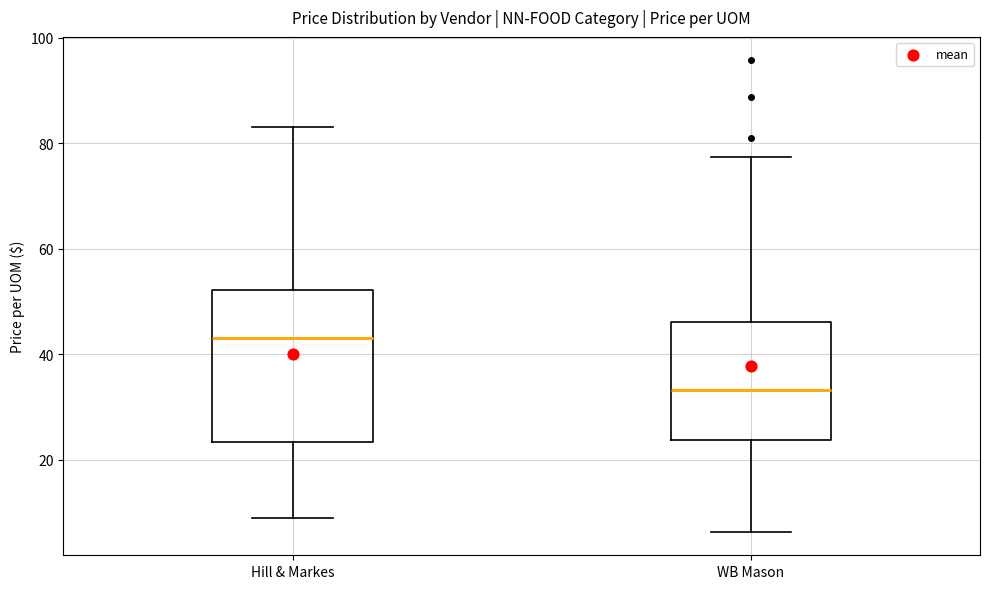

Which box is the tallest, from its lower edge to its upper edge?

Hill & Markes